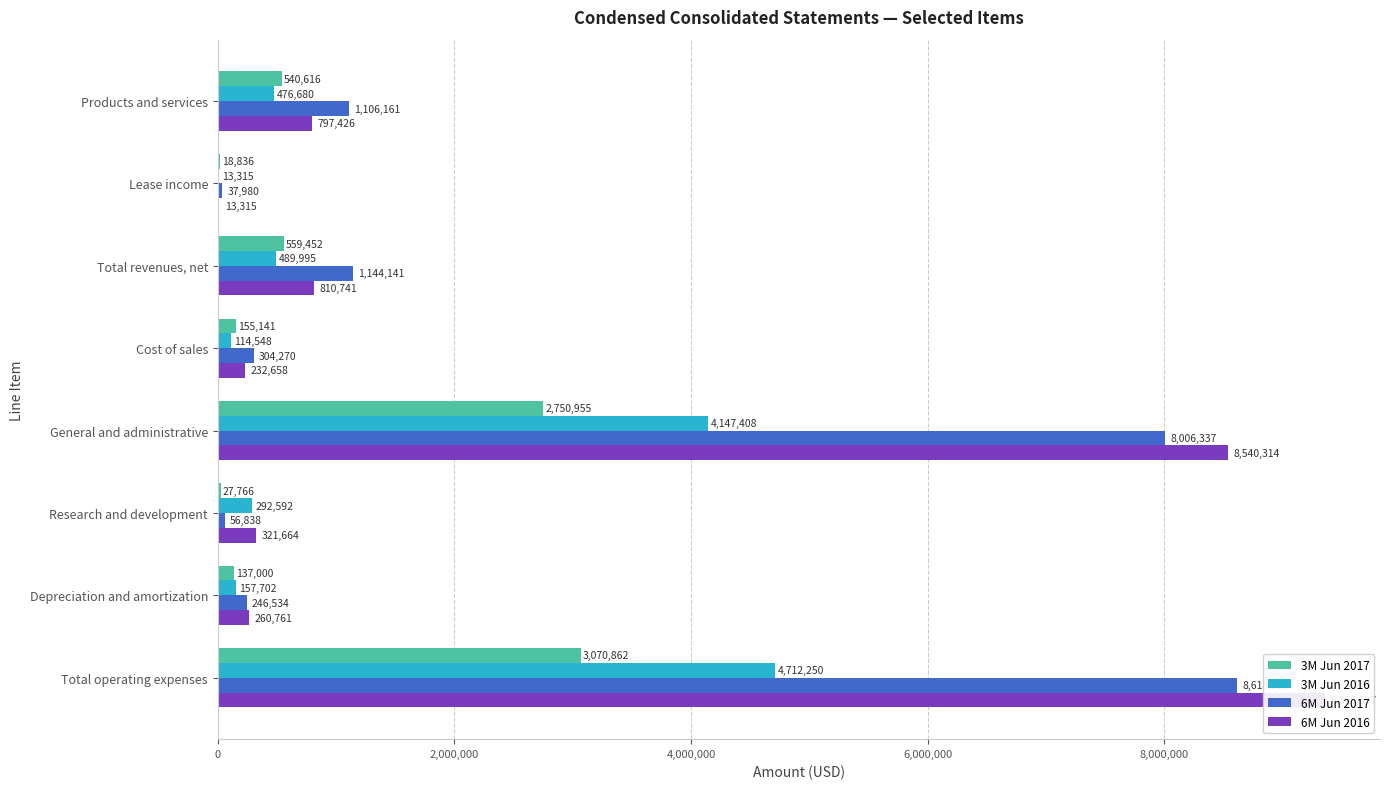

What position from the left is Depreciation and amortization?

7